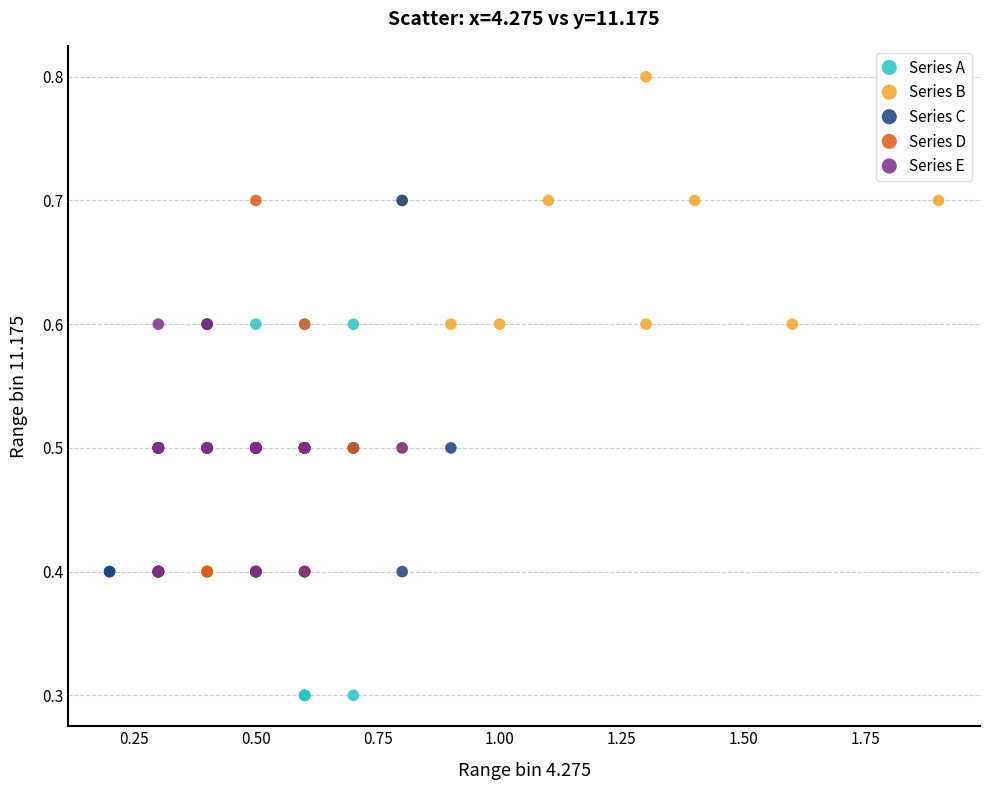

Which series reaches the minimum Y coordinate?

Series A